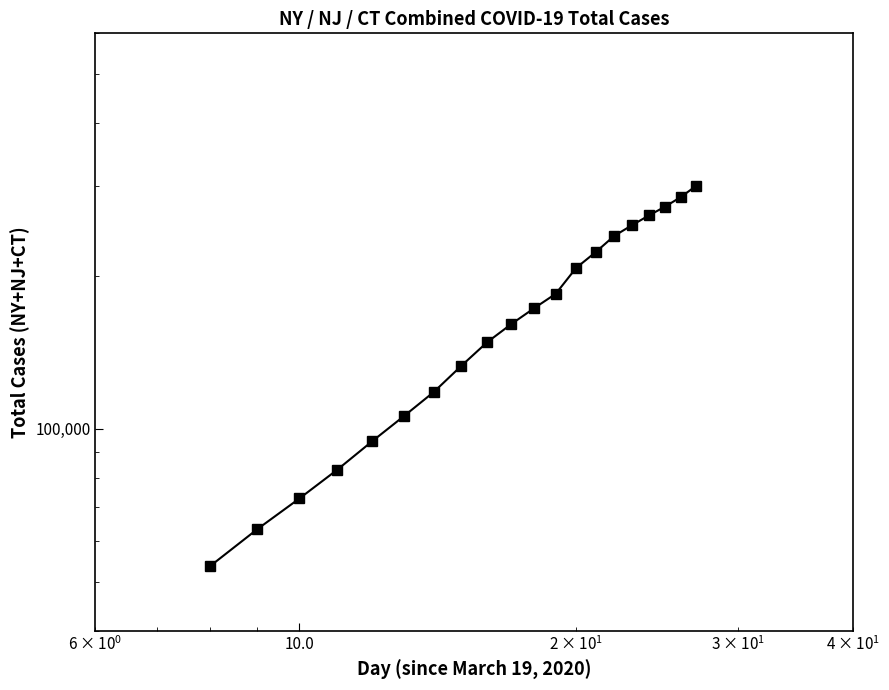

What is the smallest value displayed?

53695